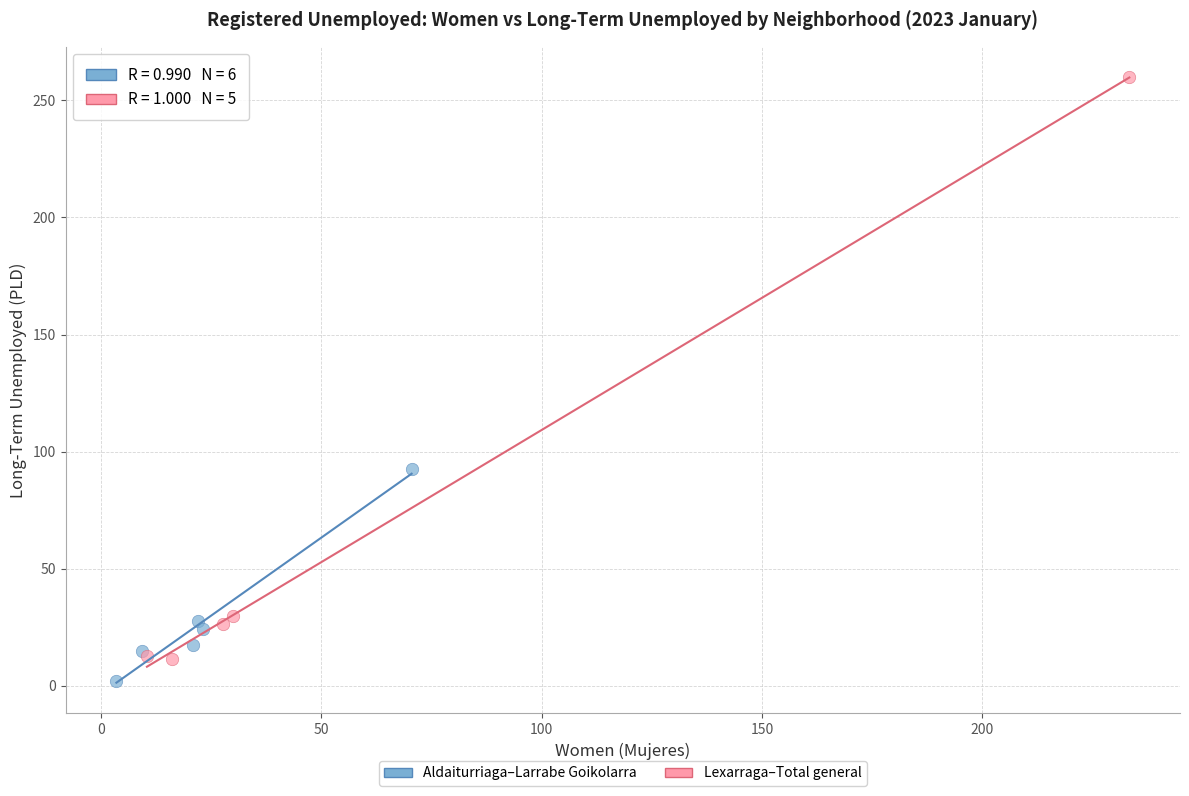

Which series has the largest Y range (max minus min)?

Lexarraga–Total general